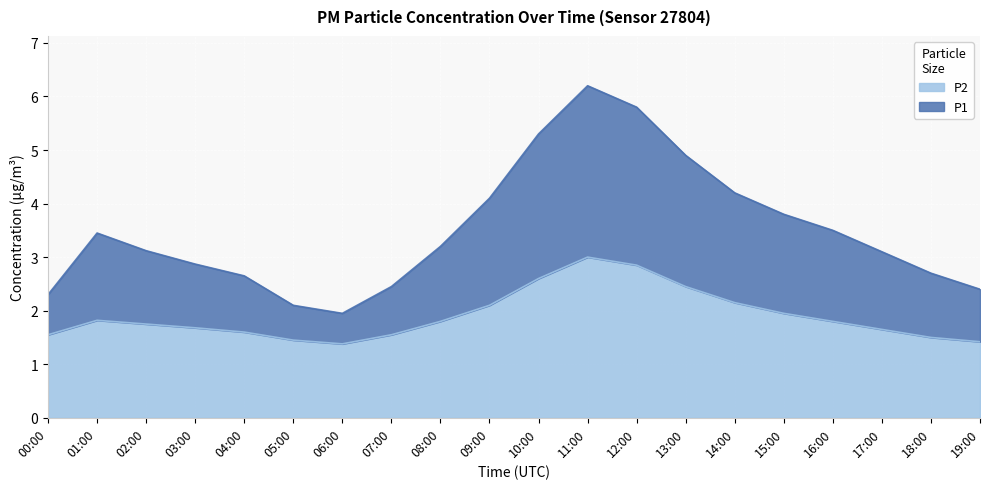

List the series in order of their overall mean, lowest first.

P2, P1